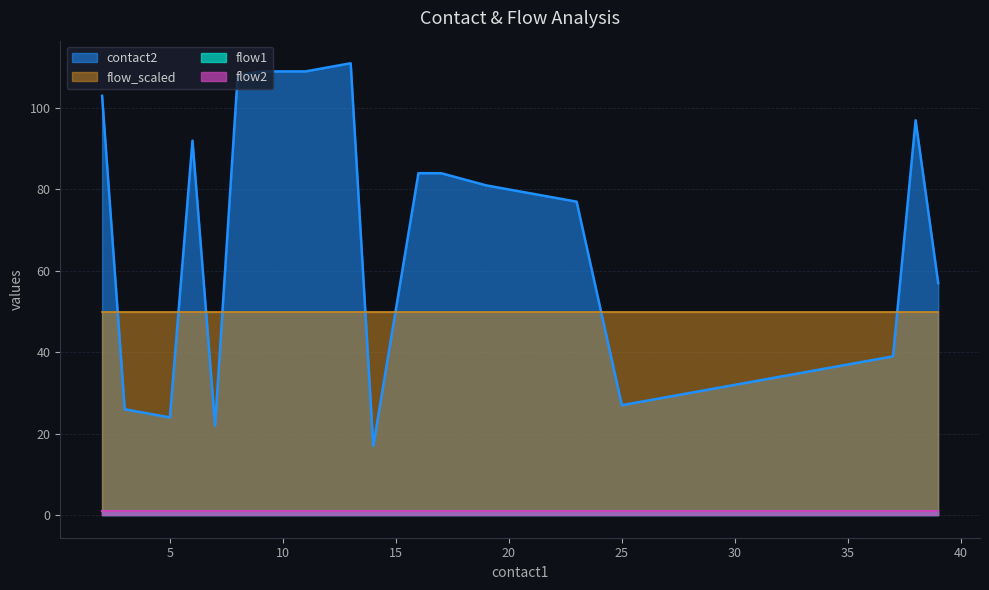

Which series changed the most between 6 and 37?

contact2